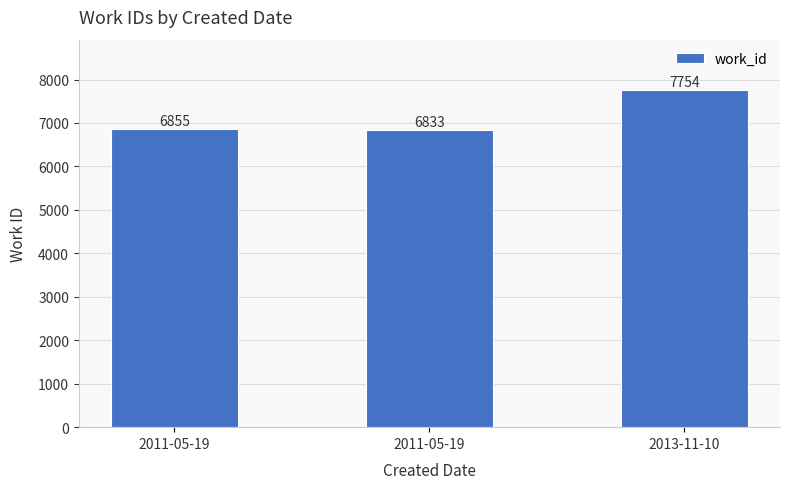

Which has a higher value, 2011-05-19 or 2013-11-10?

2013-11-10